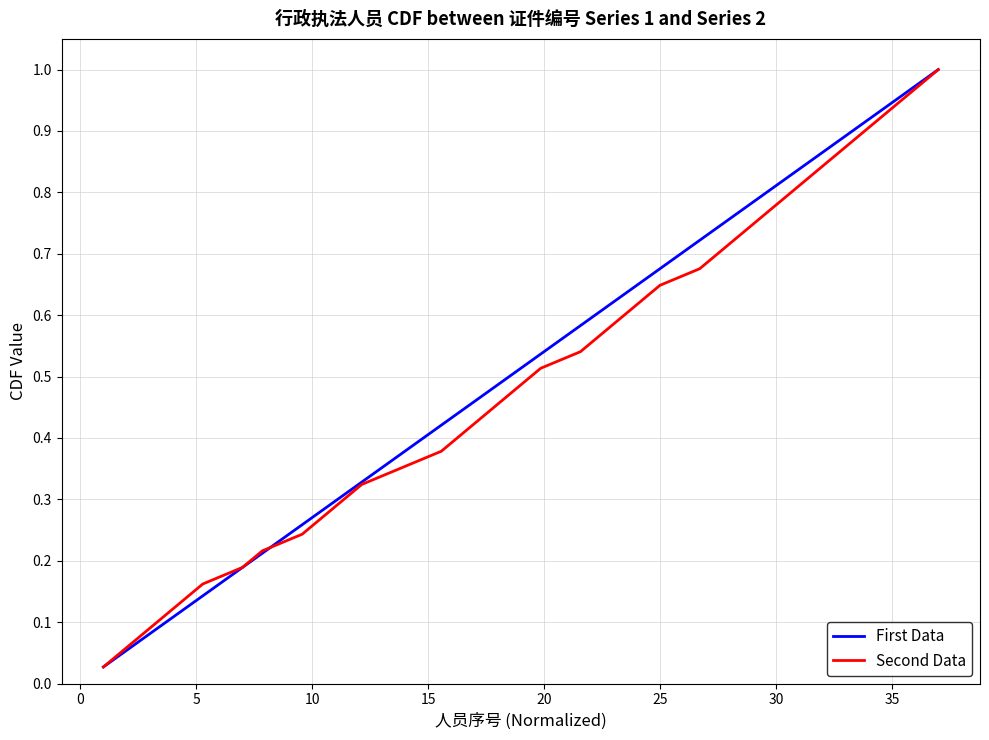

The value of First Data at 20 is 0.3. True or false?

False